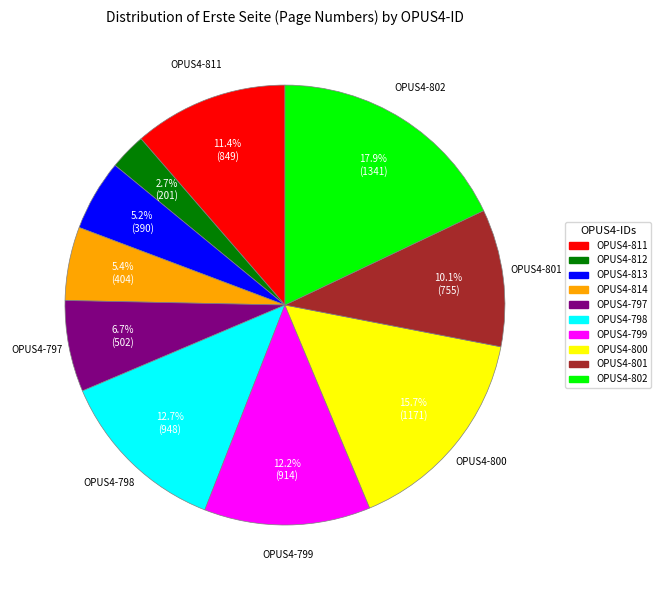

What percentage is the OPUS4-798 slice, to the nearest percent?

13%